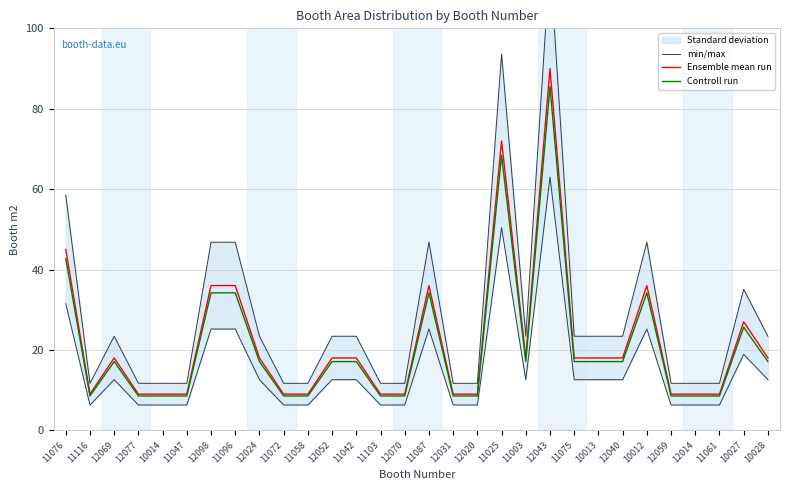

True or false: Ensemble mean run has a value of 18.0 at 10028.

True